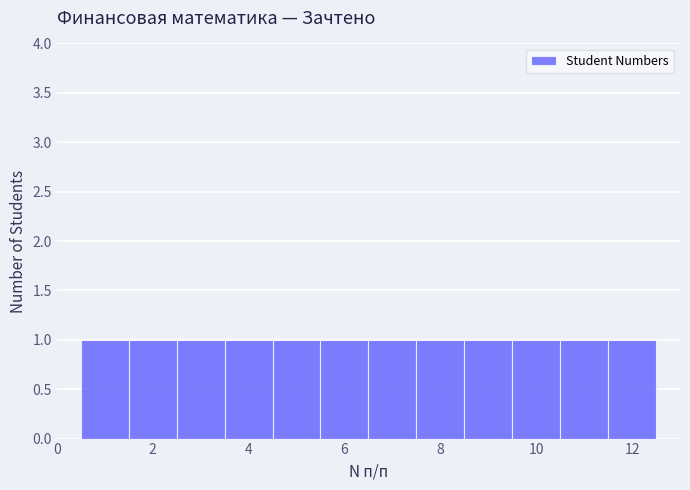

Reading left to right, transcribe this chart: for each bar, give the range it covers on the x-axis and its height. Neither the bar edges nor the heights are printed on the chart, so give them approximately, as read against the axes.

0.5 to 1.5: 1
1.5 to 2.5: 1
2.5 to 3.5: 1
3.5 to 4.5: 1
4.5 to 5.5: 1
5.5 to 6.5: 1
6.5 to 7.5: 1
7.5 to 8.5: 1
8.5 to 9.5: 1
9.5 to 10.5: 1
10.5 to 11.5: 1
11.5 to 12.5: 1